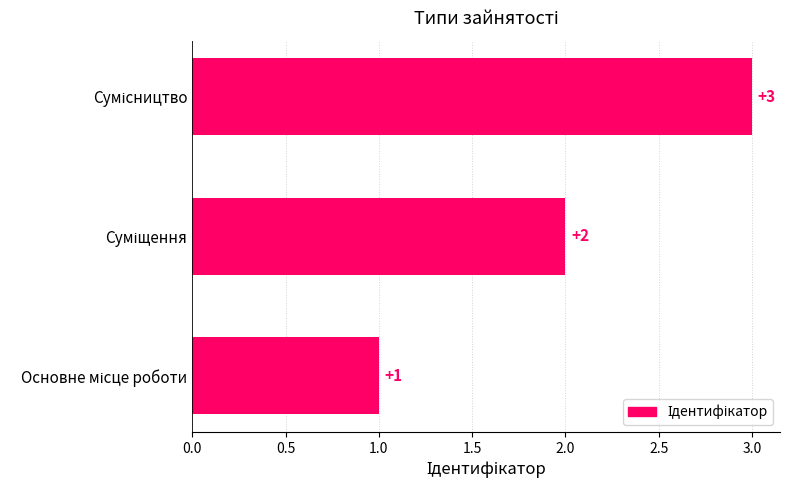

Count the values in the range 1 to 3.

3